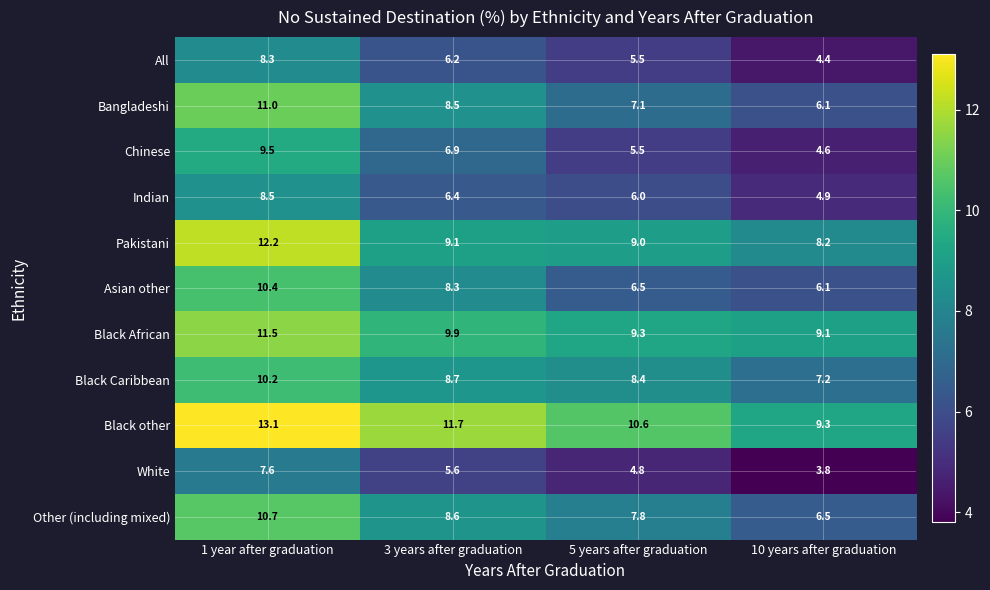

What is the maximum value for Indian?

8.5